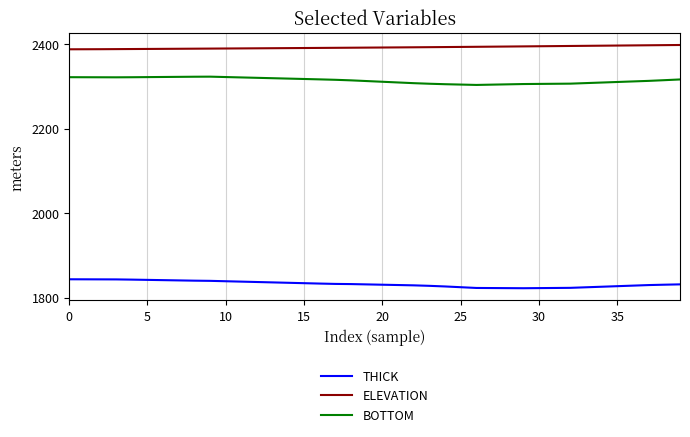

In BOTTOM, how many points are lower than both neighbors (excluding endpoints)?

2